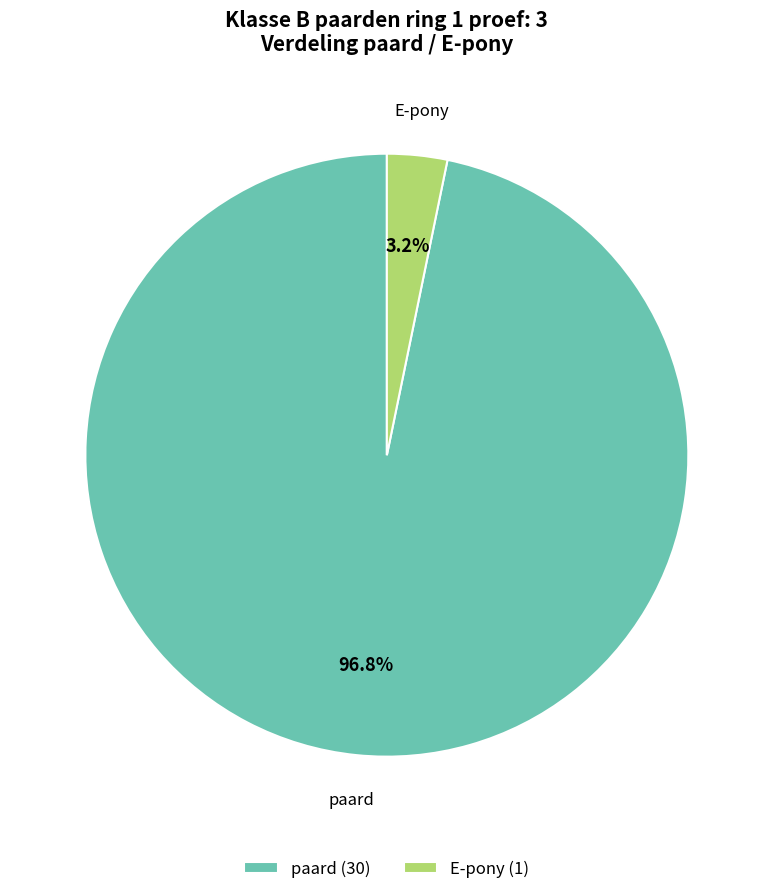

To the nearest percent, what is the difference between the largest and smallest slice percentages?

94%